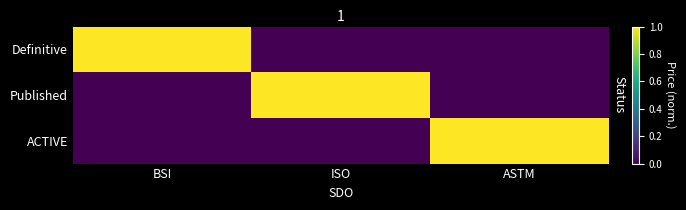

Count the number of categories in the chart.

3